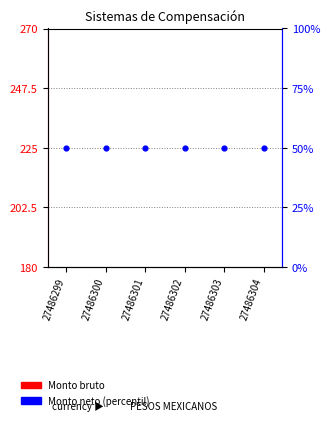

What is the total value across all series at 27486304?

50